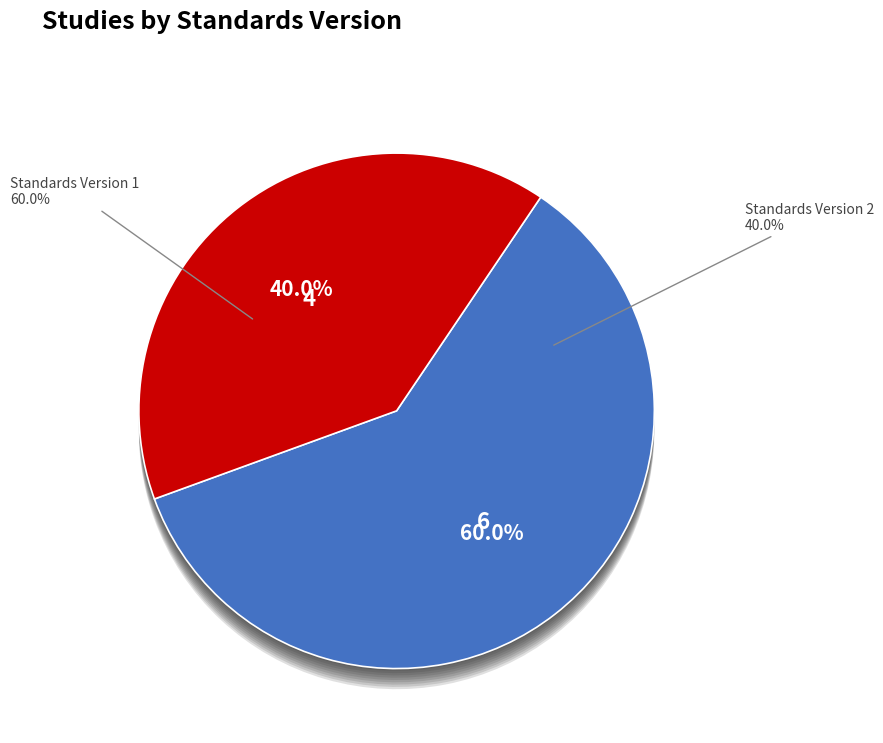

The Standards Version 2 slice represents 56% of the pie. True or false?

False